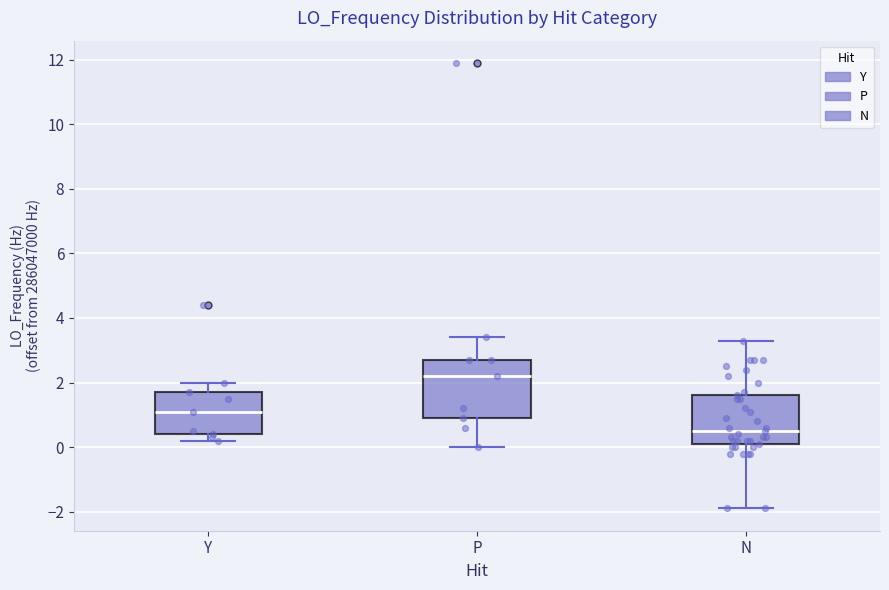

Where is the upper edge of the box for N on the y-axis? The values are not printed on the chart, so give them approximately, as read against the axis.

1.6